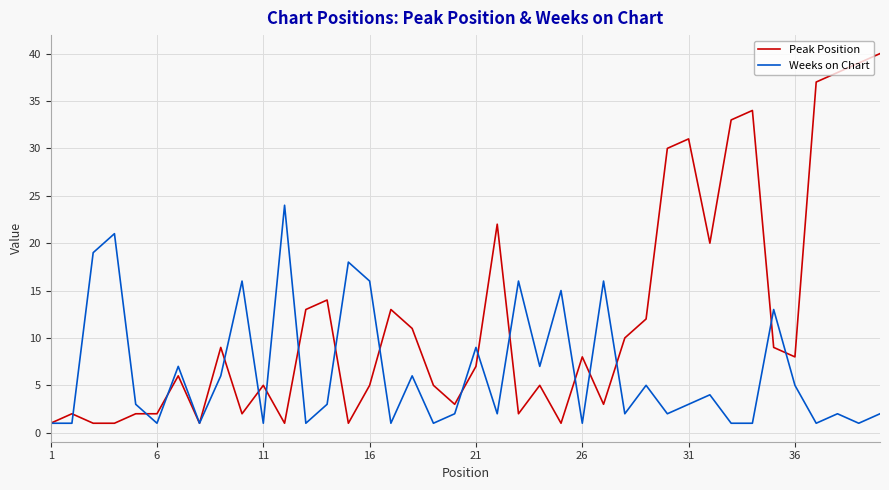

Which series has the largest range (max minus min)?

Peak Position